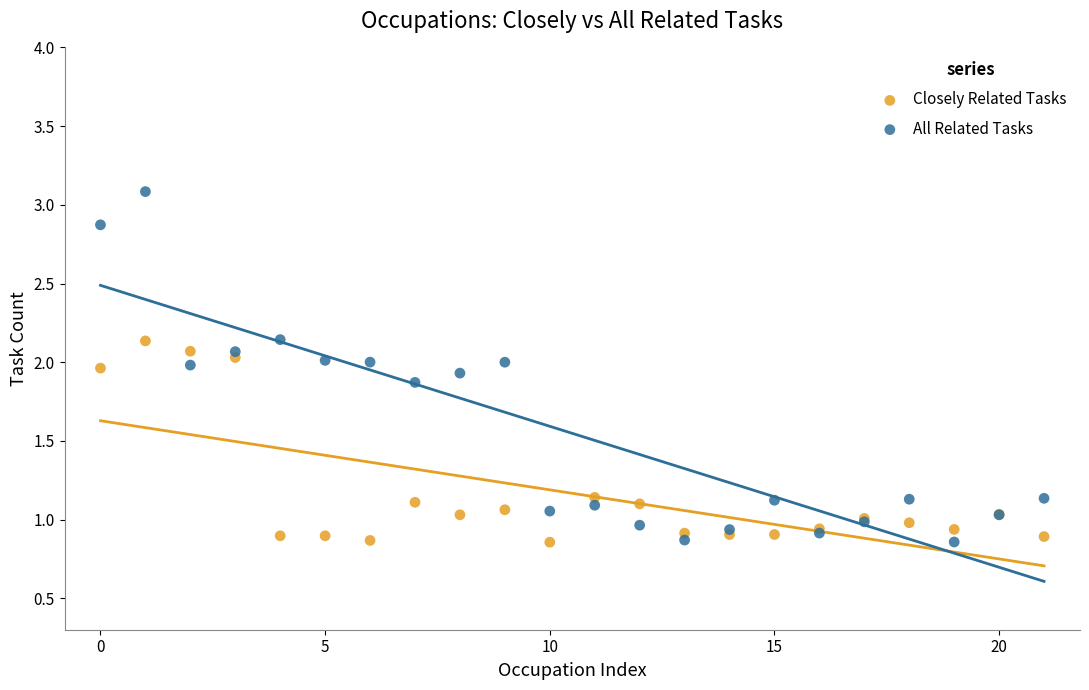

What are all the series names shown in the legend?

Closely Related Tasks, All Related Tasks